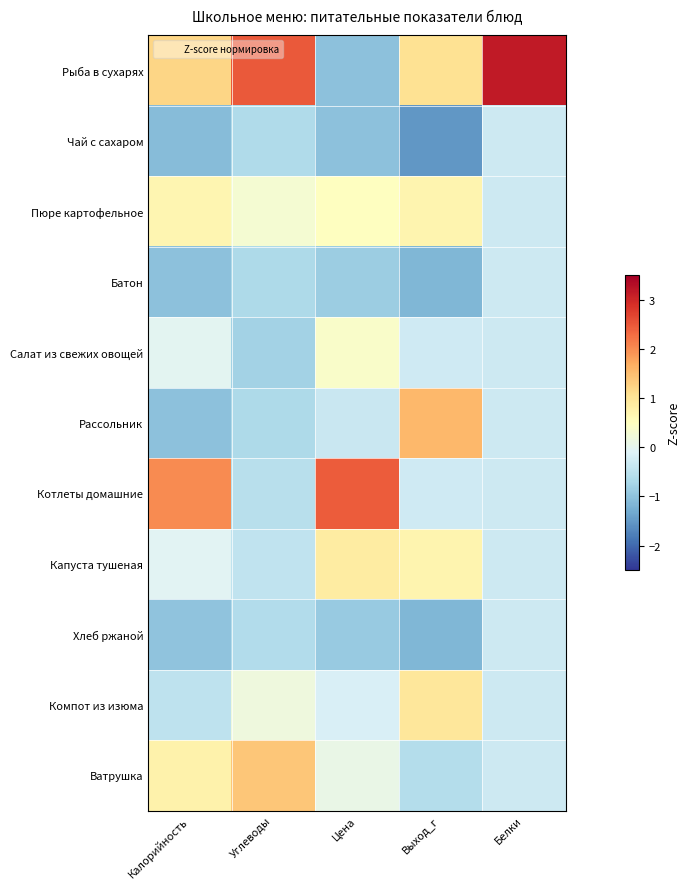

Which category has the highest value across all series?

Белки